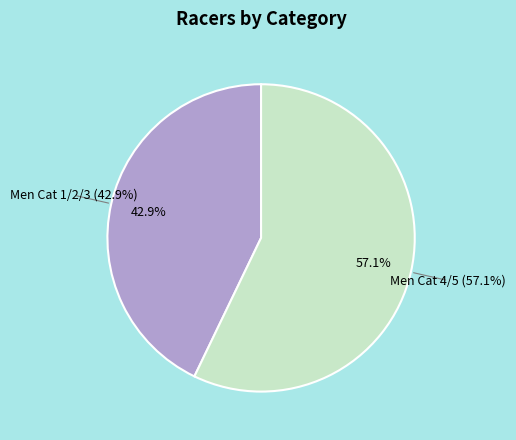

To the nearest percent, what is the difference between the Men Cat 1/2/3 and Men Cat 4/5 slice percentages?

14%